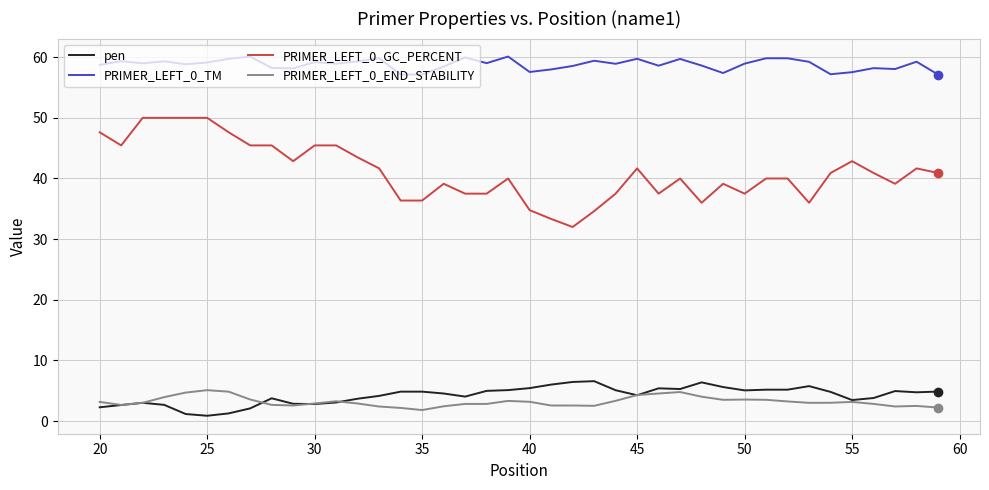

What is the maximum value shown in the chart?

60.1